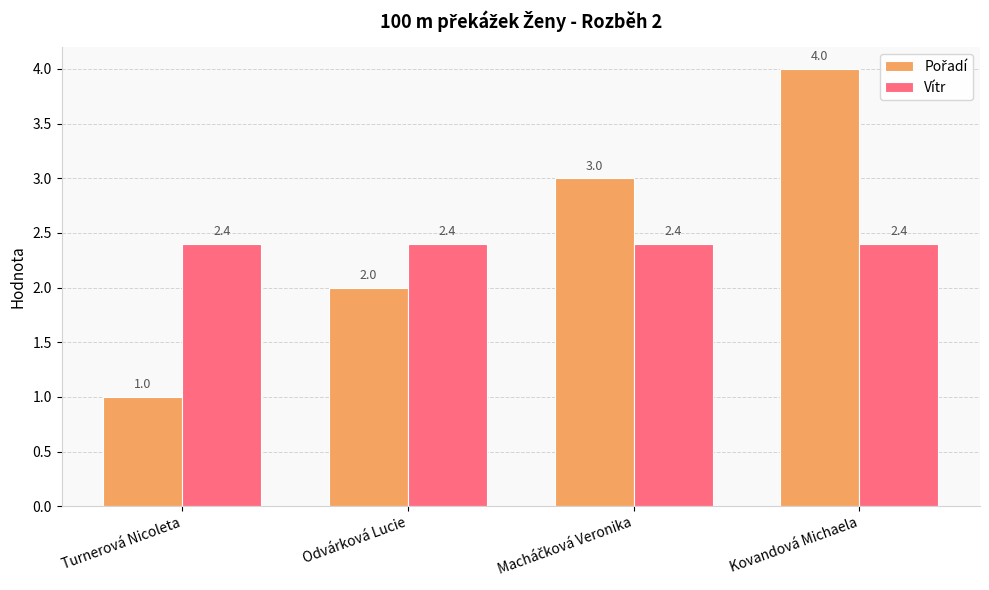

What is the minimum value for Vítr?

2.4